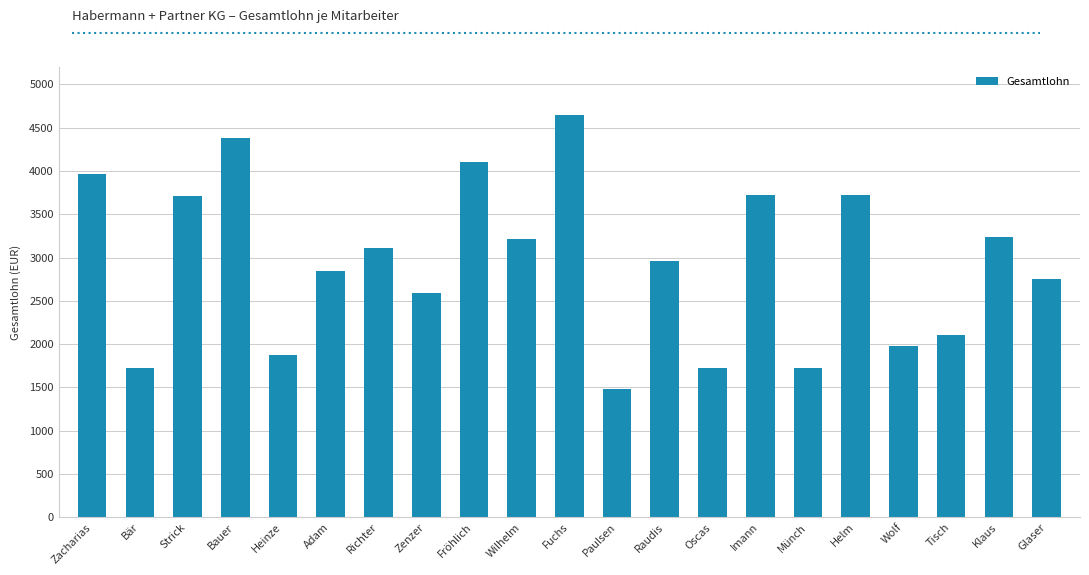

What is the maximum value shown in the chart?

4650